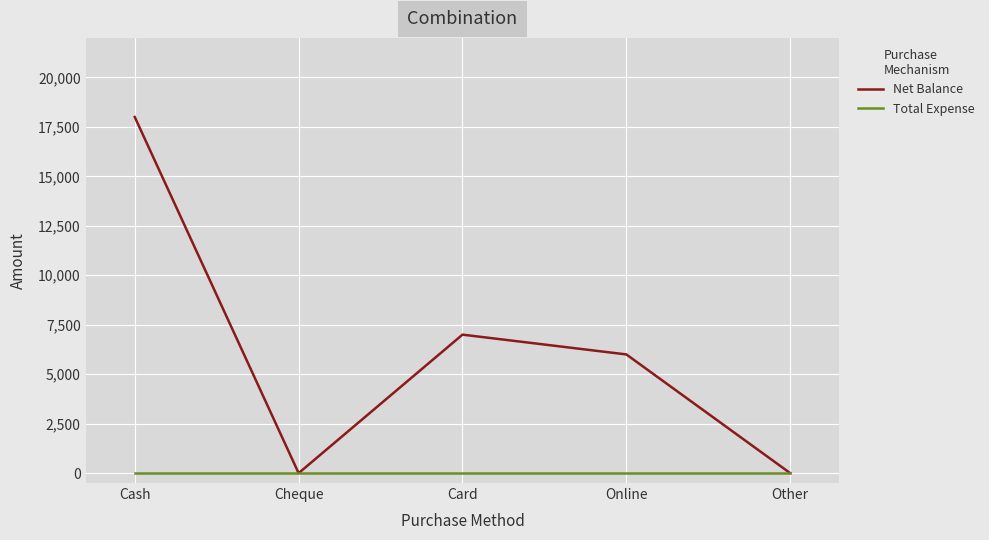

Does the chart have visible grid lines?

Yes